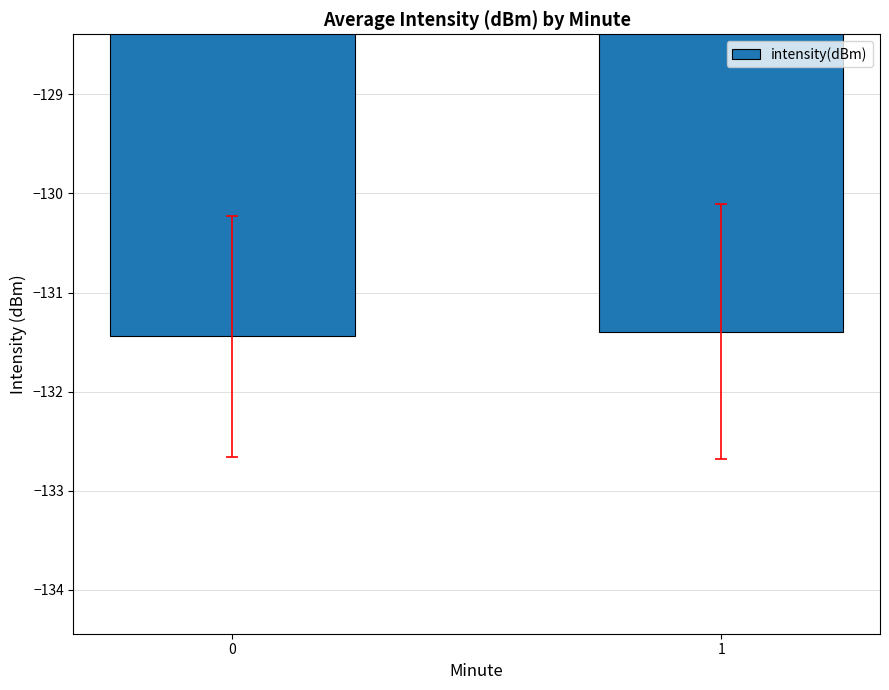

List the labels in order of value, largest first.

1, 0